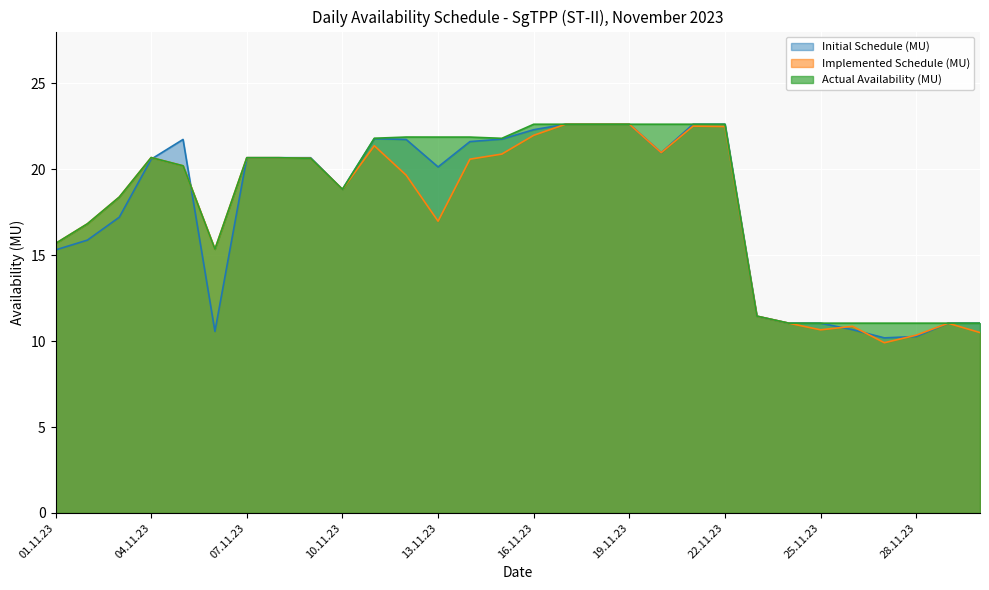

How many data points in Actual Availability (MU) are above 20?

17